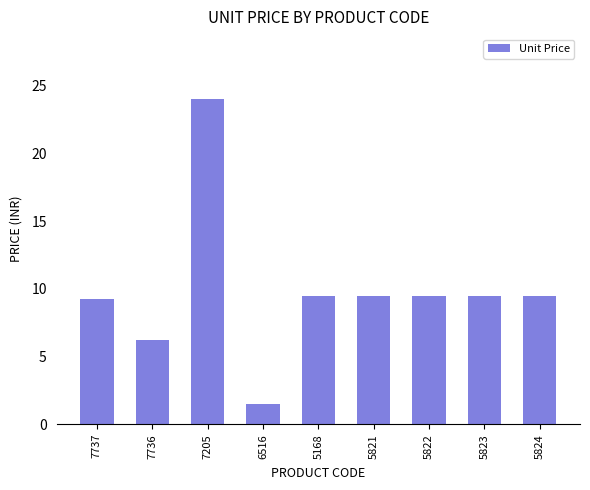

What position from the right is 5822?

3